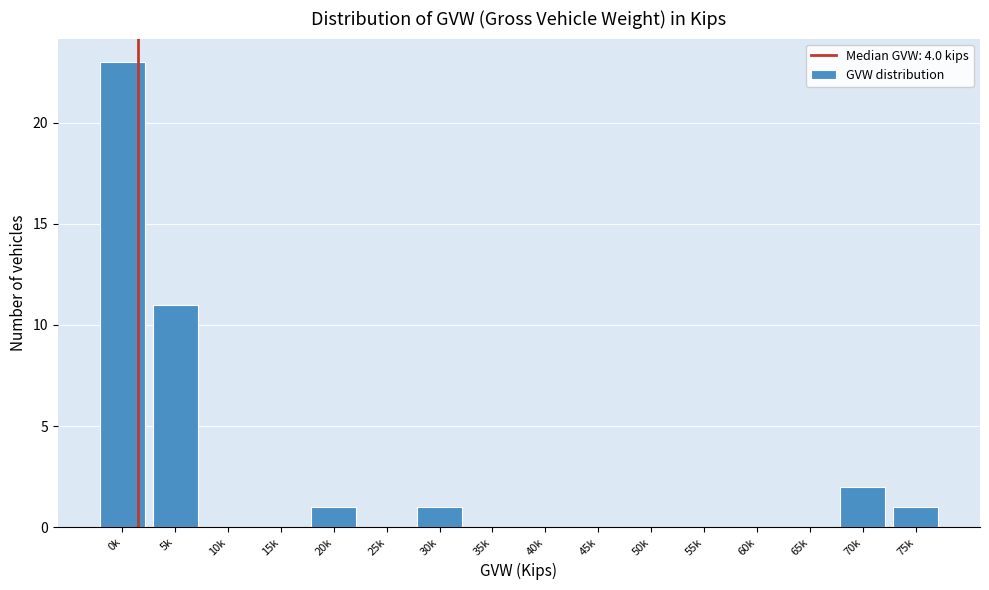

Reading right to left, list all the values displayed in this chart.

75k=1	70k=2	65k=0	60k=0	55k=0	50k=0	45k=0	40k=0	35k=0	30k=1	25k=0	20k=1	15k=0	10k=0	5k=11	0k=23